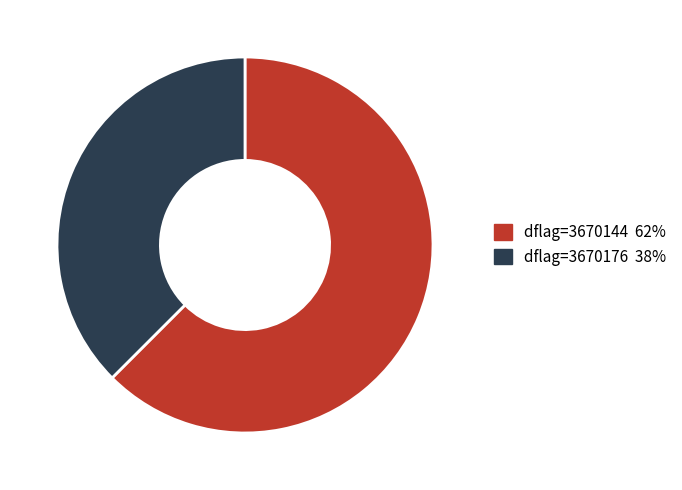

Is there any slice that represents more than half of the pie?

Yes